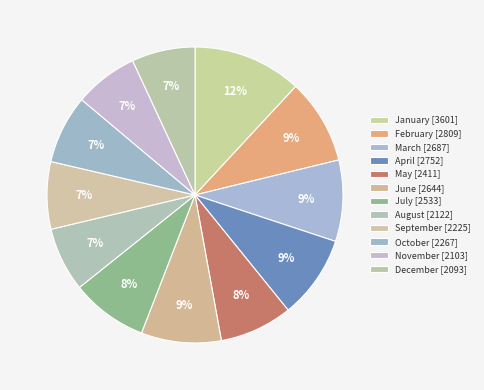

Is the sum of November and December greater than half?

No